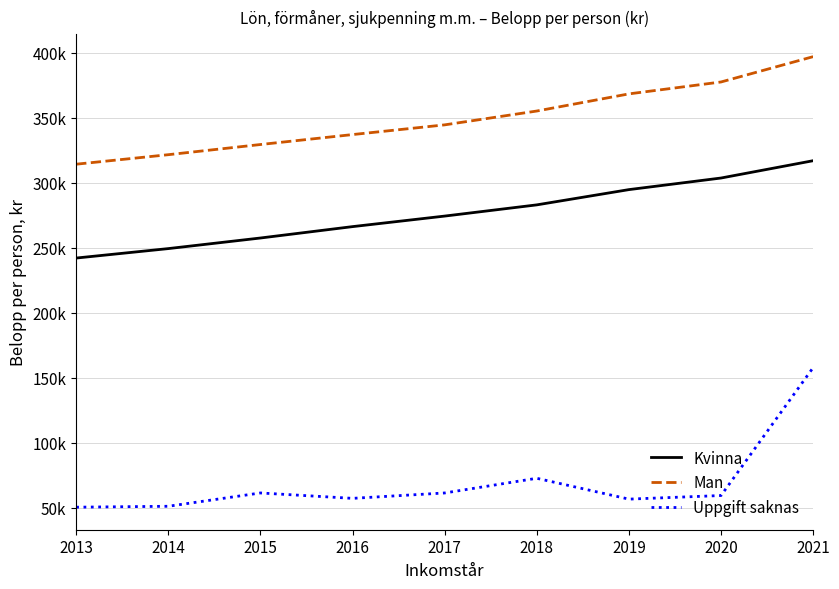

Between 2014 and 2015, which series saw the biggest shift?

Uppgift saknas